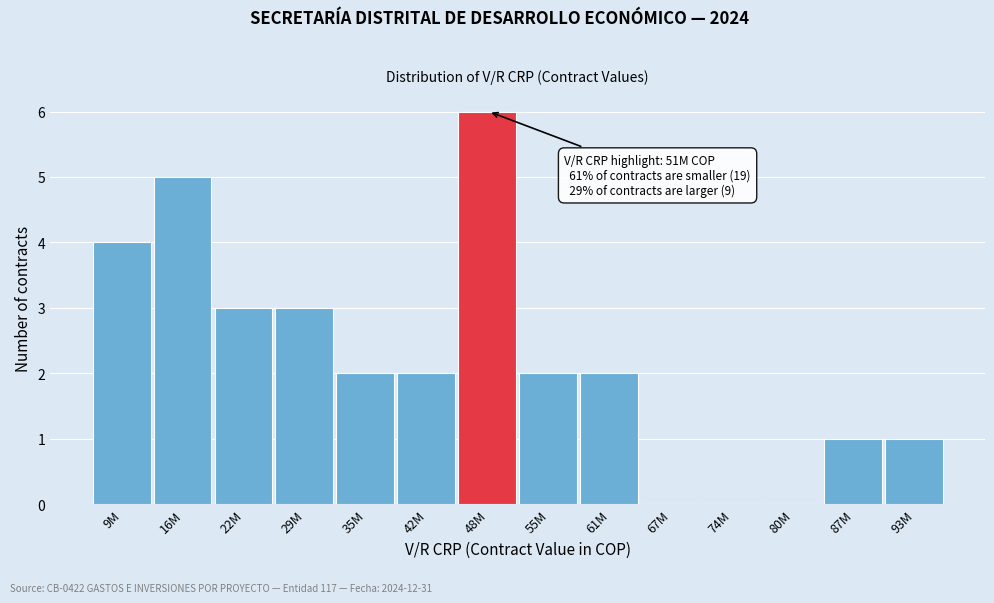

Reading left to right, list all the values displayed in this chart.

9M=4	16M=5	22M=3	29M=3	35M=2	42M=2	48M=6	55M=2	61M=2	67M=0	74M=0	80M=0	87M=1	93M=1